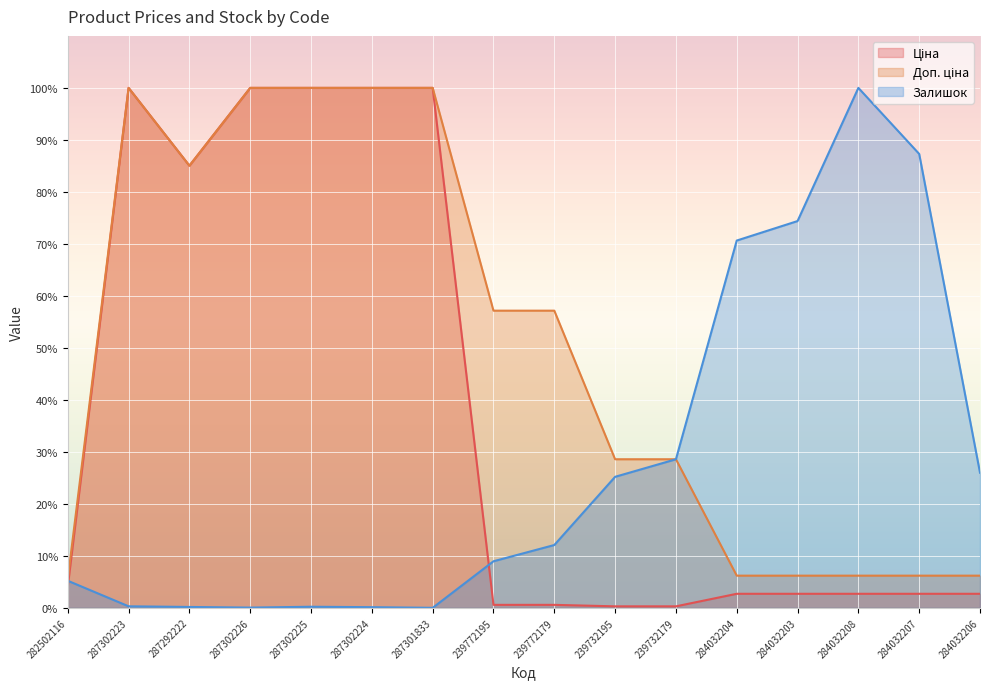

What are all the series names shown in the legend?

Ціна, Доп. ціна, Залишок